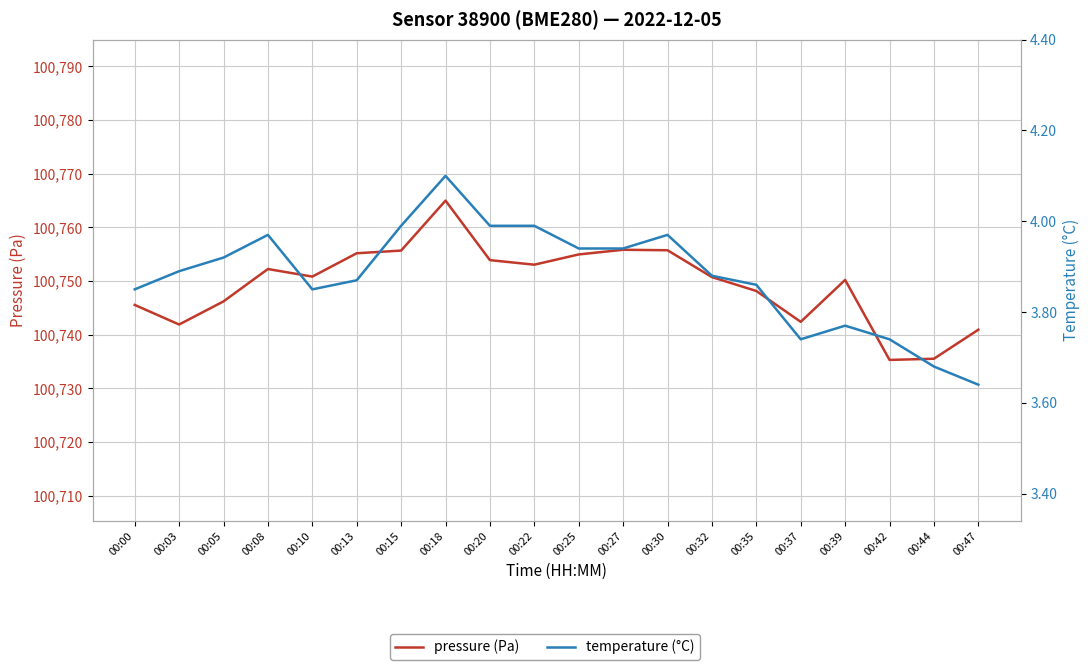

True or false: temperature (°C) has a value of 3.9 at 00:32.

True